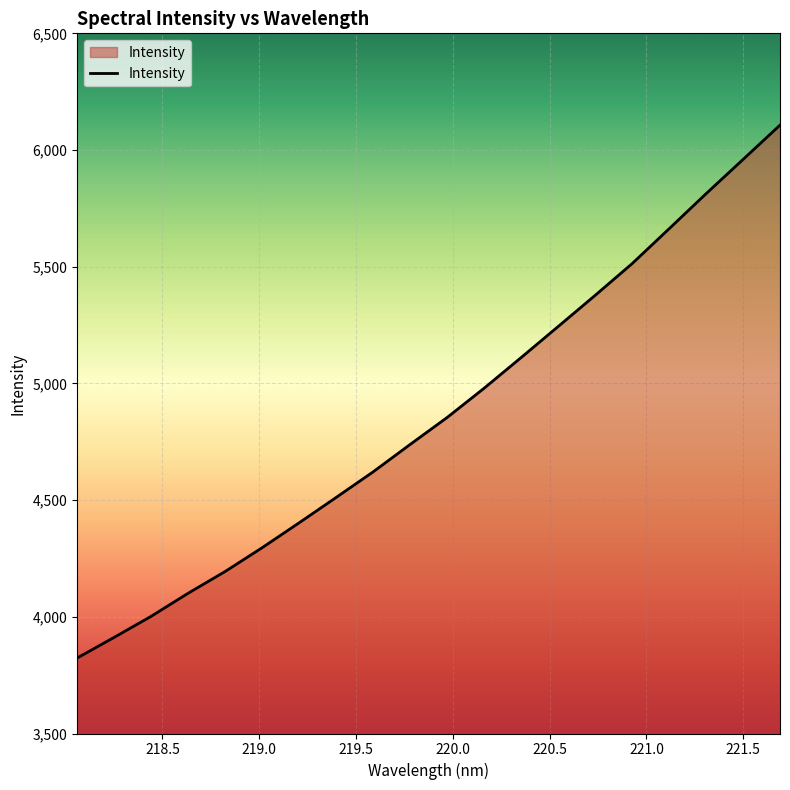

What is the minimum value shown in the chart?

3823.5